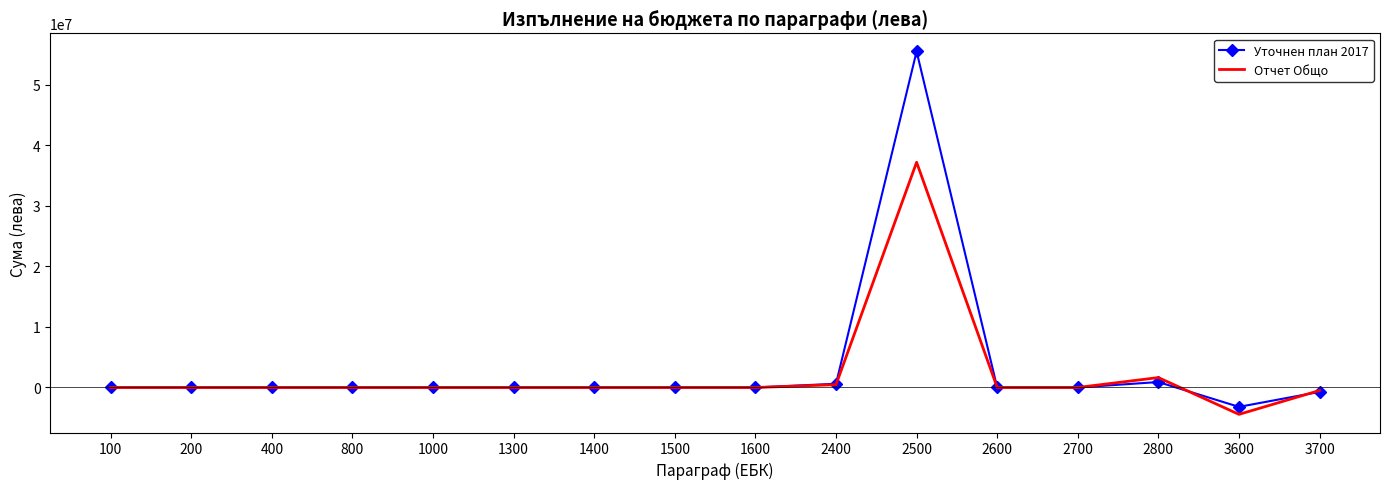

What is the smallest value displayed?

-4437162